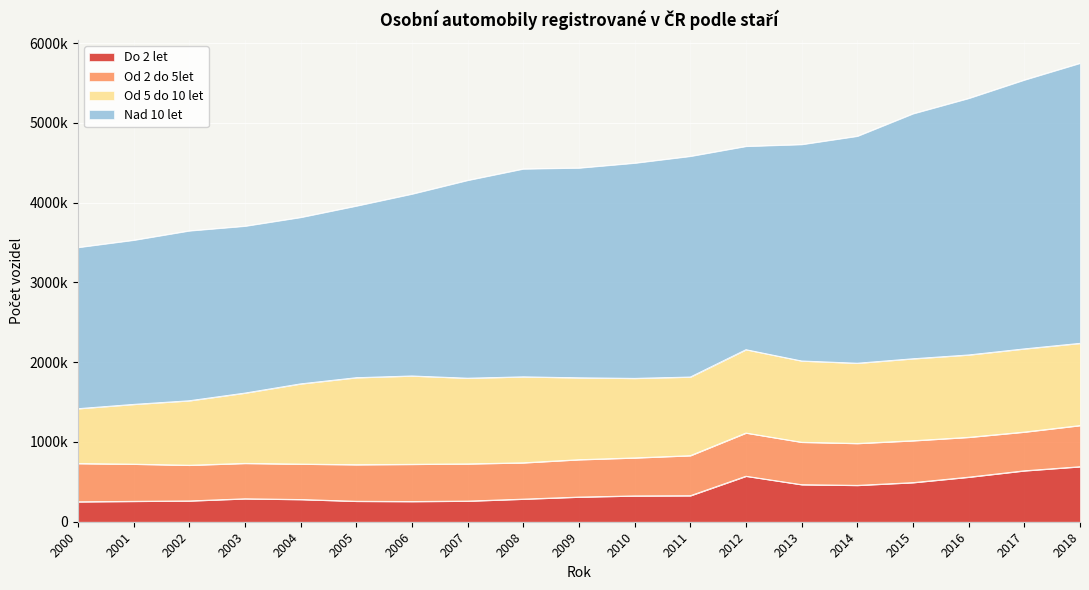

Where does the Do 2 let series first go above 309894?

2010